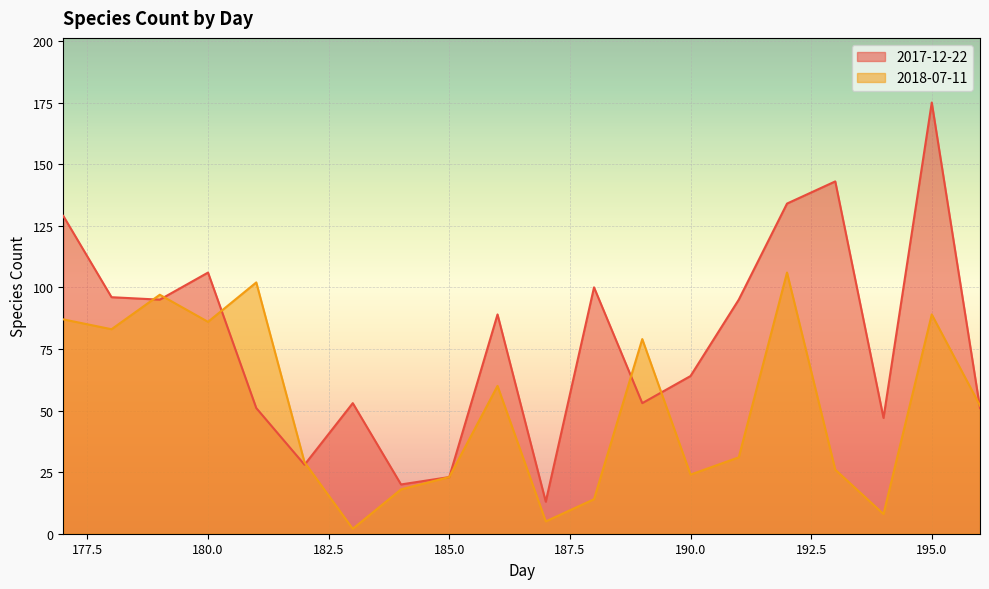

What value does the 2018-07-11 series have at 189, to the nearest 5?

80